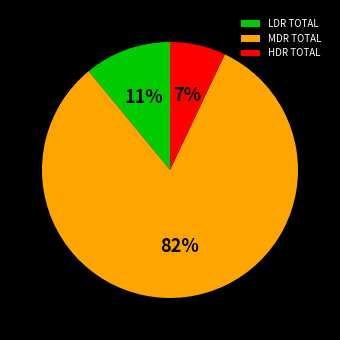

How many slices are in this pie chart?

3